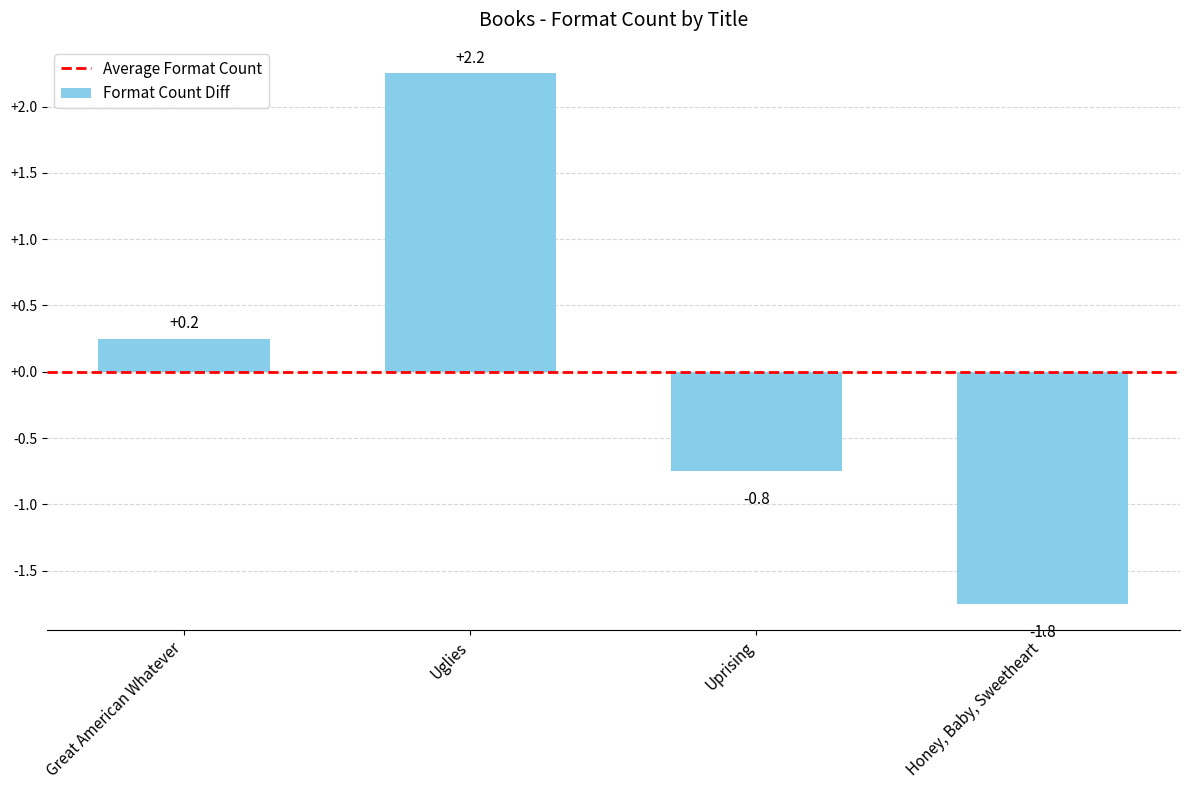

How many values are below 0?

2